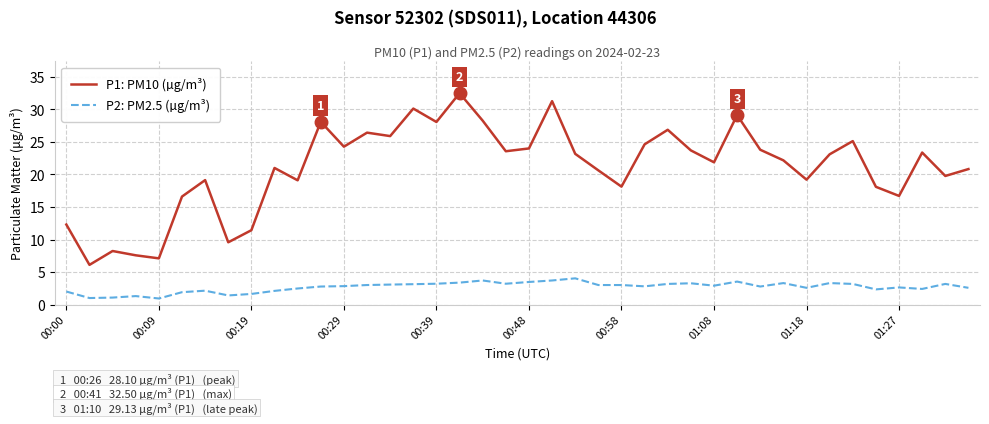

Which series has the largest total across all categories?

P1: PM10 (µg/m³)